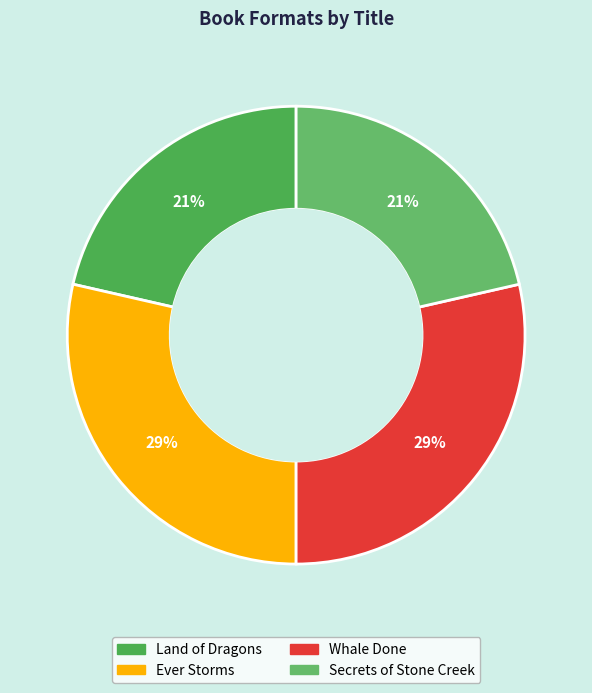

True or false: Secrets of Stone Creek accounts for 21% of the total.

True